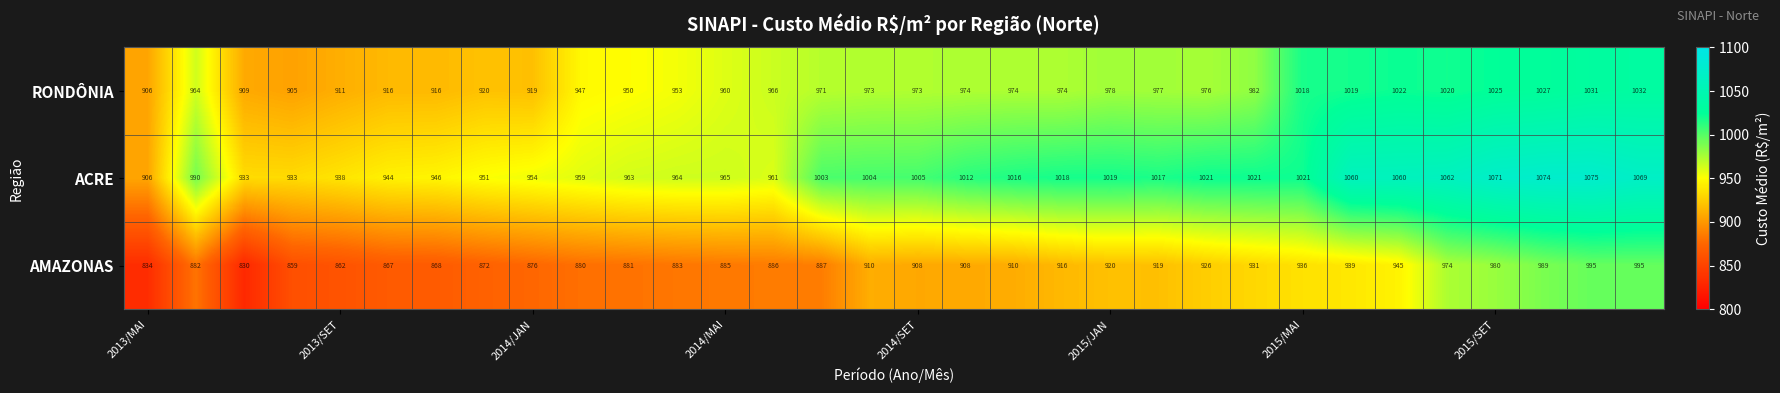

Which series has the widest spread of values?

ACRE